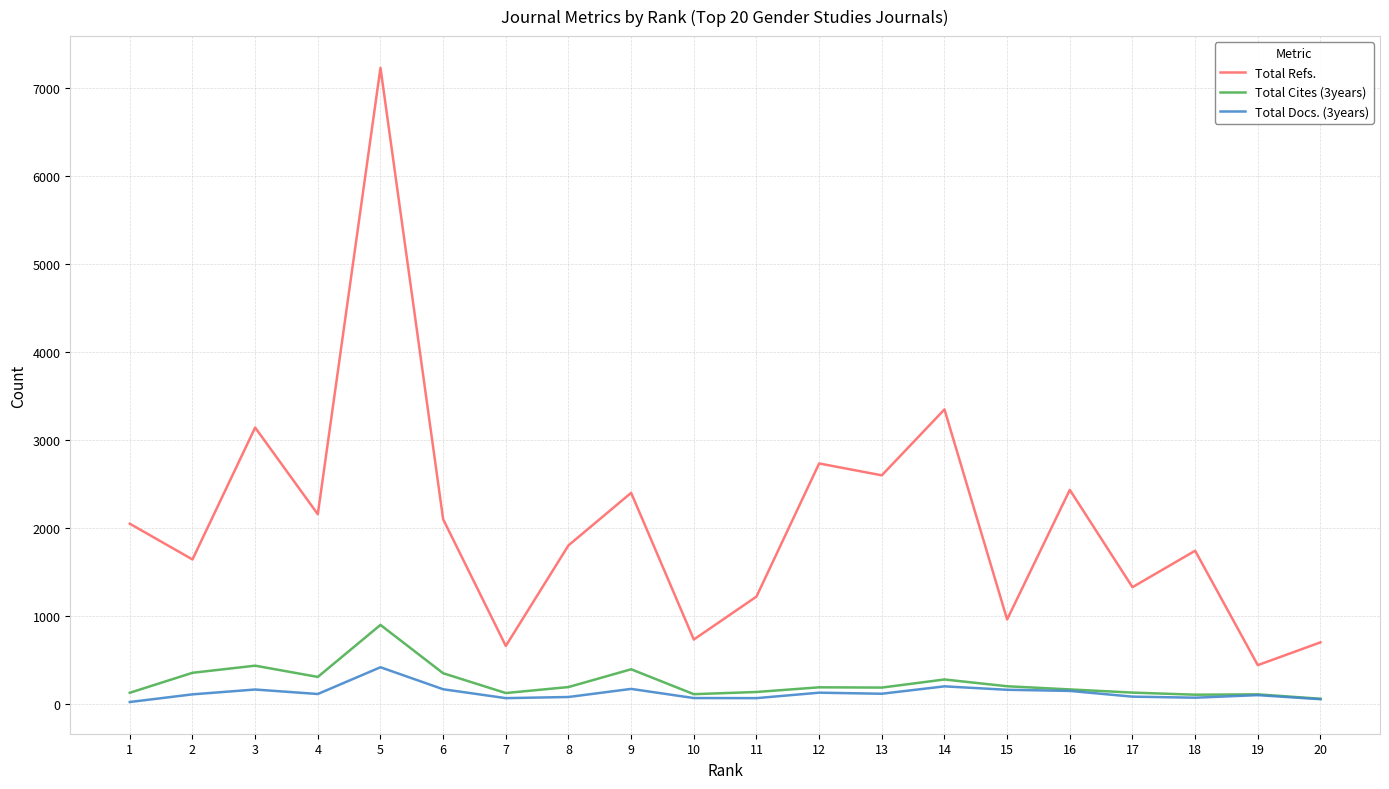

True or false: Total Cites (3years) and Total Refs. intersect in this chart.

False